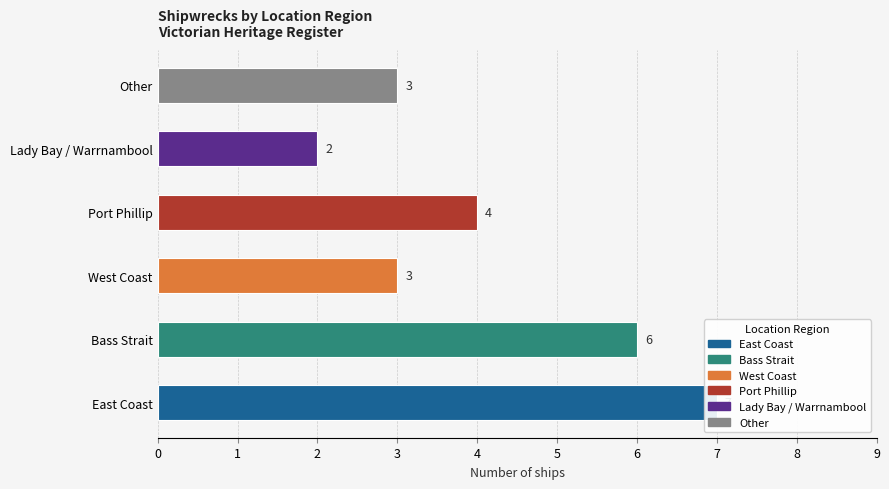

How many values are between 3 and 6?

4